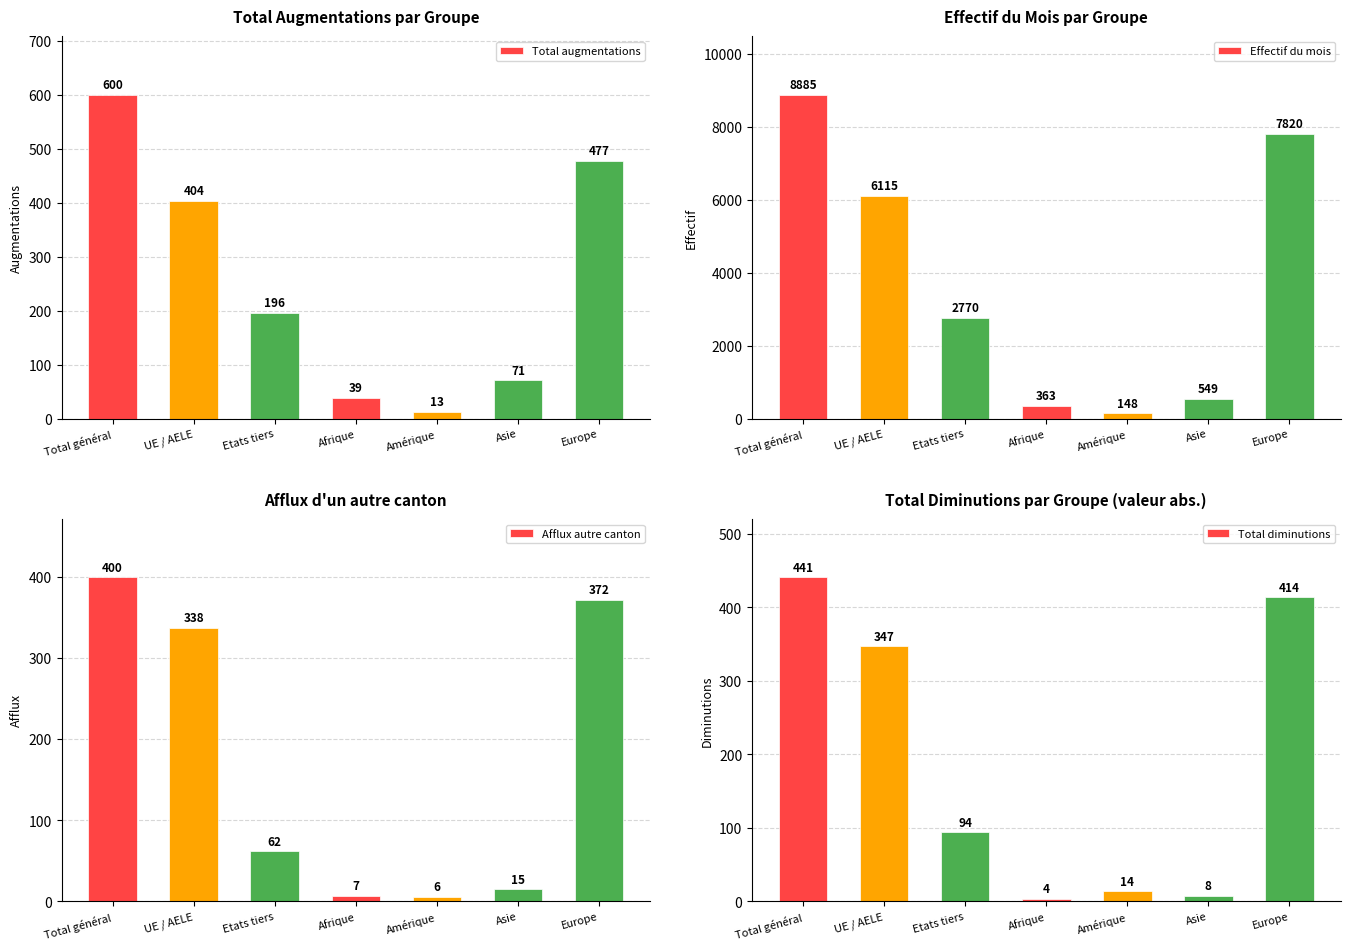

What is the difference between the maximum and minimum values in the Total augmentations series?

587